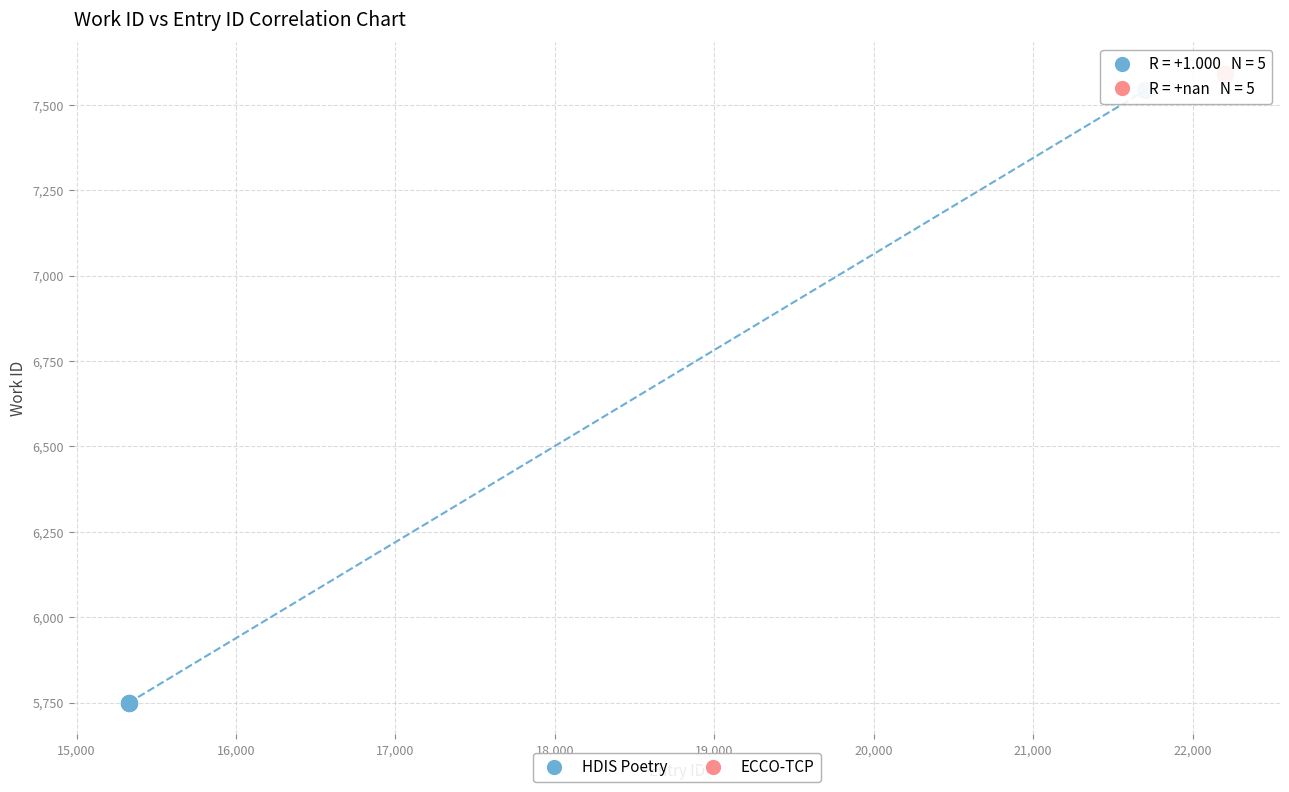

Which series contains the highest Y value?

ECCO-TCP